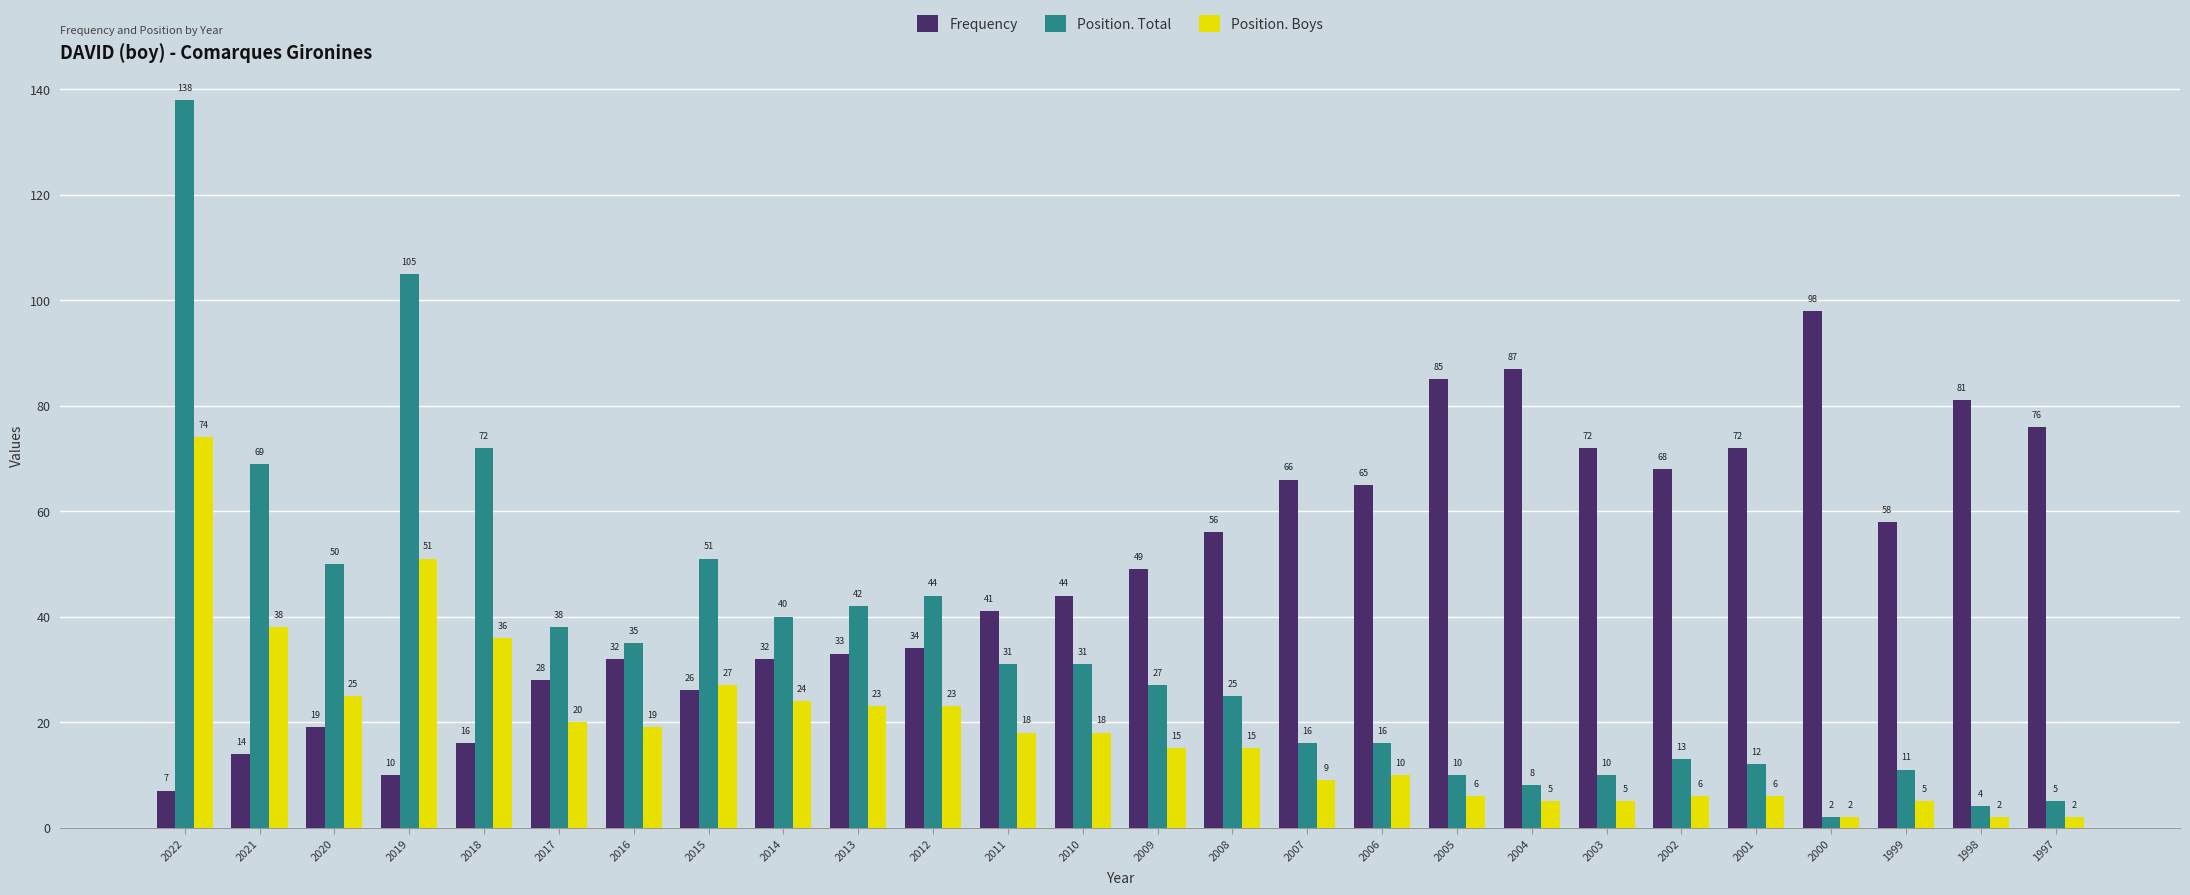

At which label does Position. Boys reach its peak?

2022